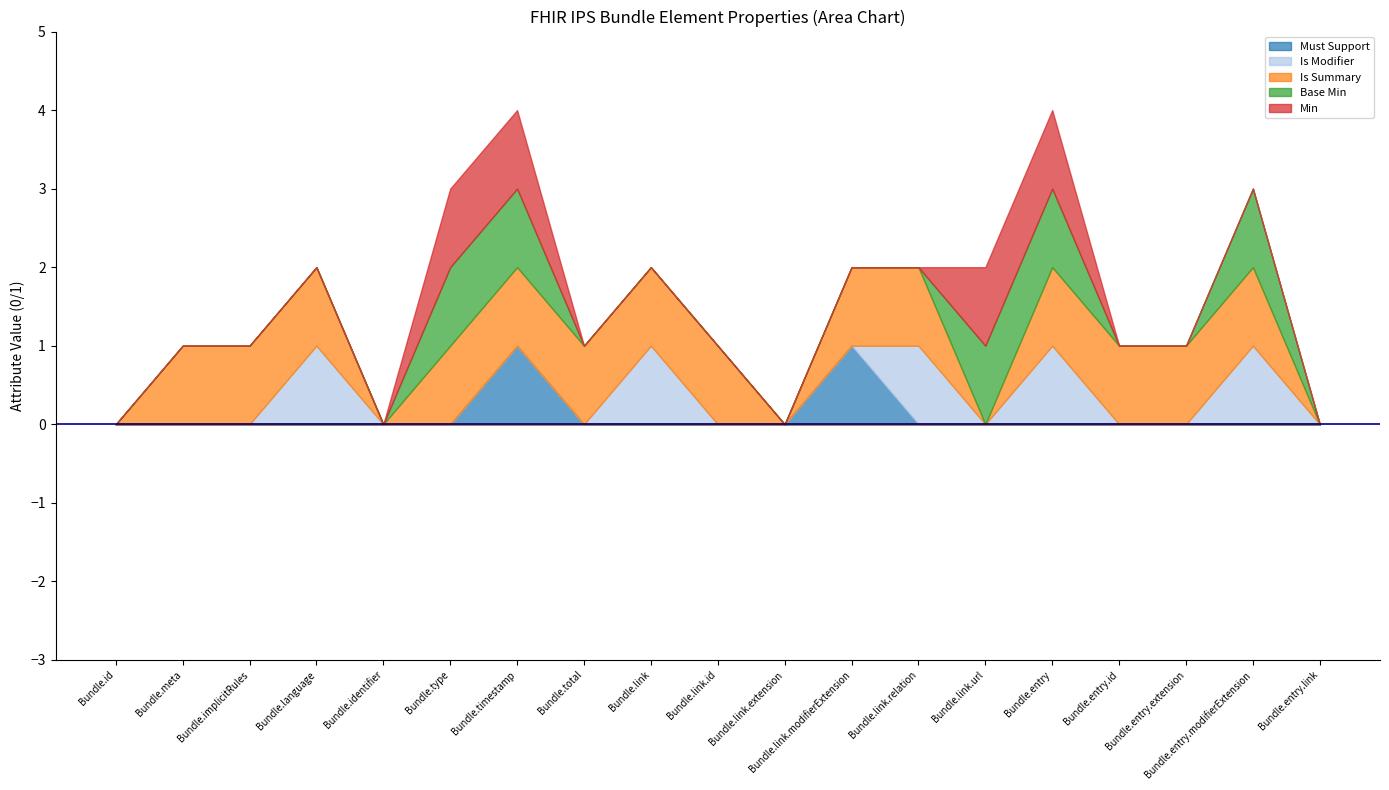

List the labels in order of Is Modifier value, smallest first.

Bundle.id, Bundle.meta, Bundle.implicitRules, Bundle.identifier, Bundle.type, Bundle.timestamp, Bundle.total, Bundle.link.id, Bundle.link.extension, Bundle.link.modifierExtension, Bundle.link.url, Bundle.entry.id, Bundle.entry.extension, Bundle.entry.link, Bundle.language, Bundle.link, Bundle.link.relation, Bundle.entry, Bundle.entry.modifierExtension